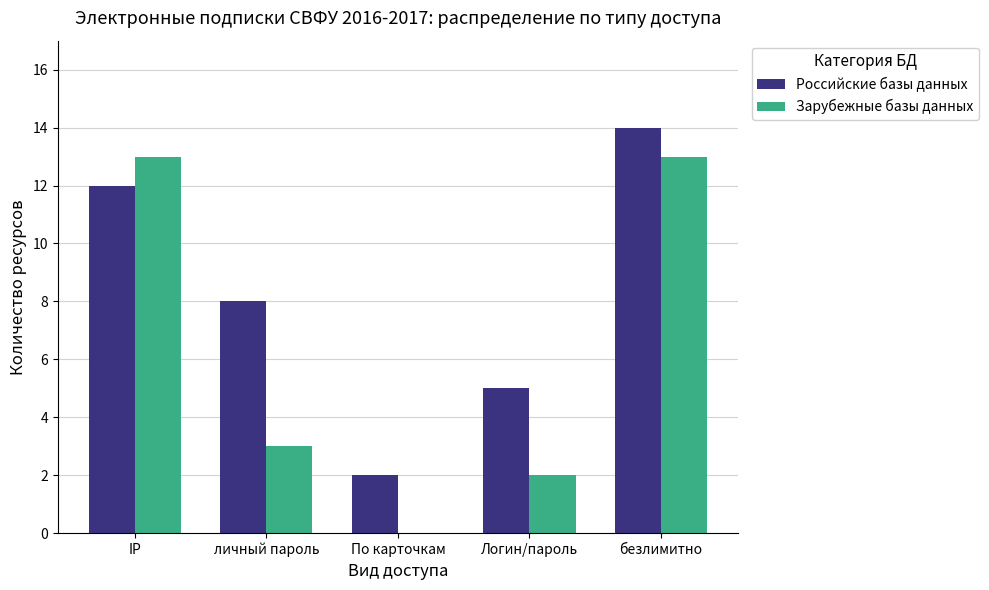

Reading left to right, transcribe all the data shown in this chart.

Российские базы данных: IP=12	личный пароль=8	По карточкам=2	Логин/пароль=5	безлимитно=14
Зарубежные базы данных: IP=13	личный пароль=3	По карточкам=0	Логин/пароль=2	безлимитно=13